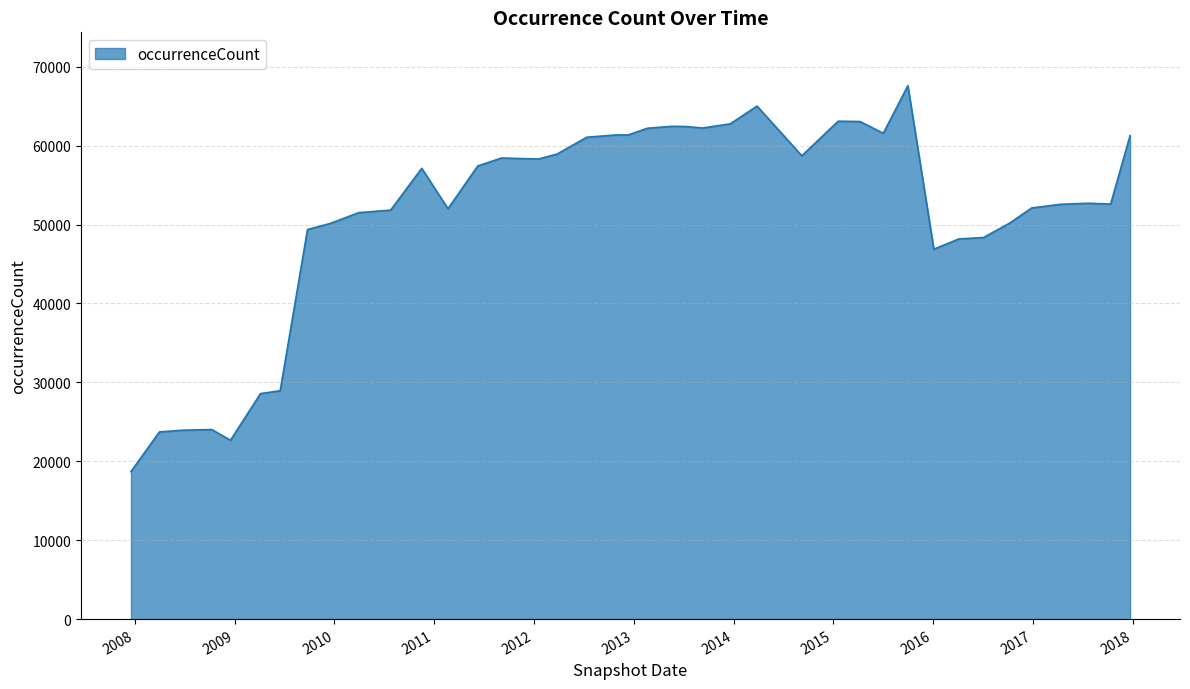

What is the minimum value shown in the chart?

18694